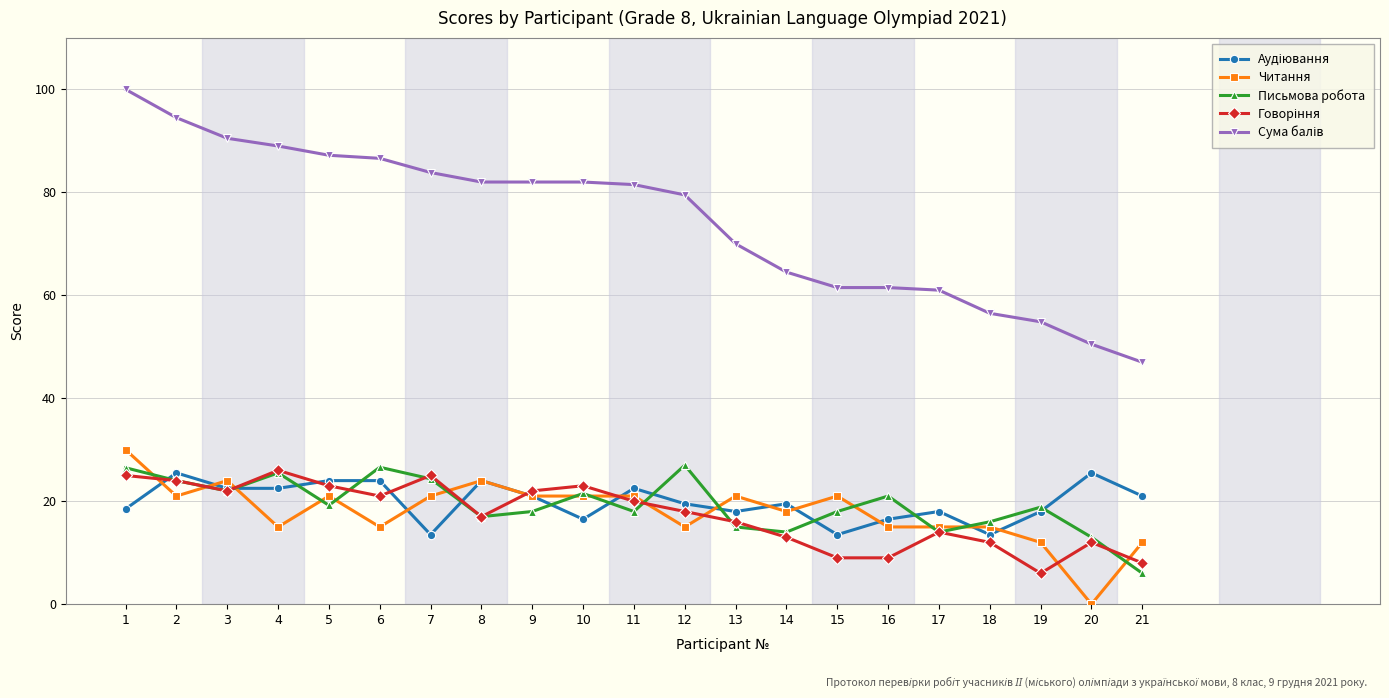

True or false: Читання has more than 1 points higher than both neighbors.

True